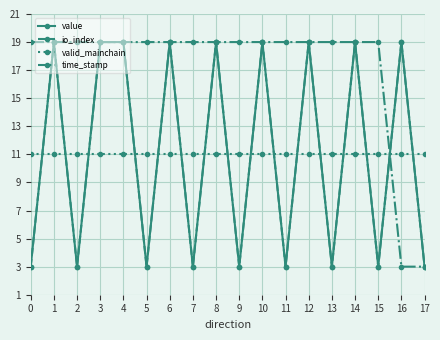

True or false: value and time_stamp intersect in this chart.

True